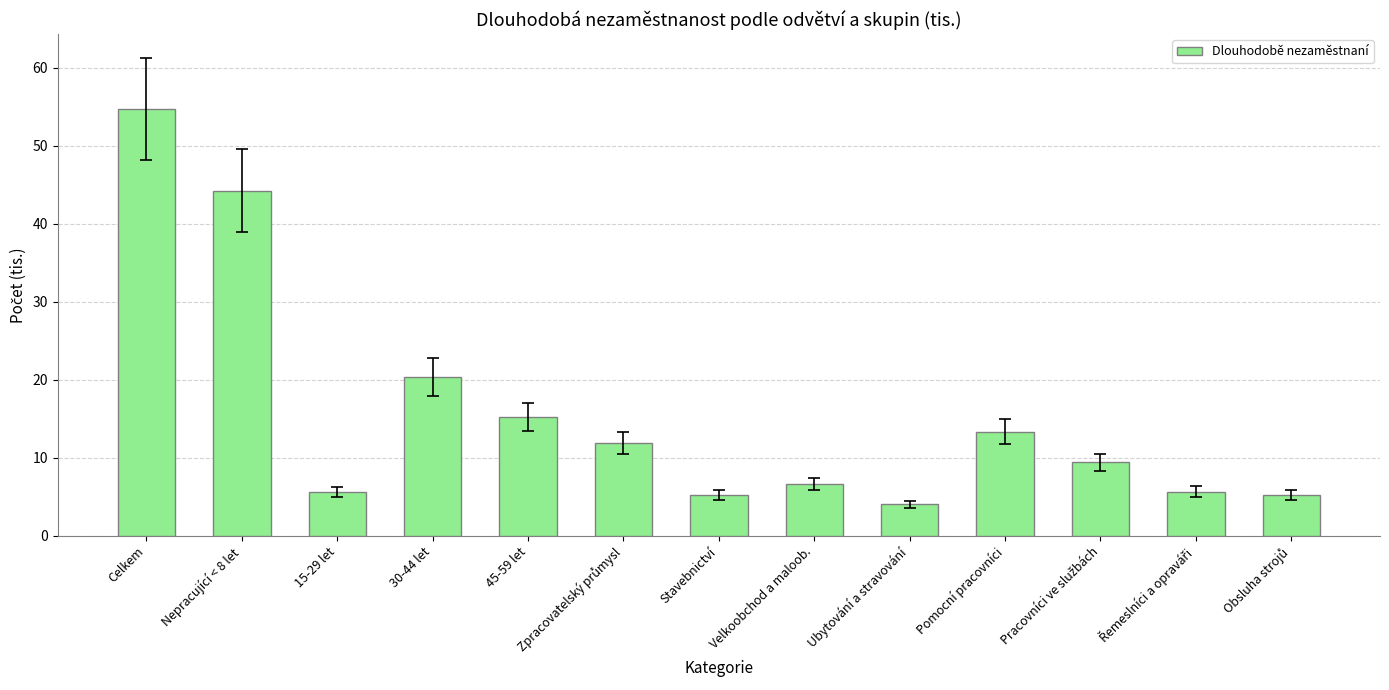

What is the smallest value displayed?

4.0